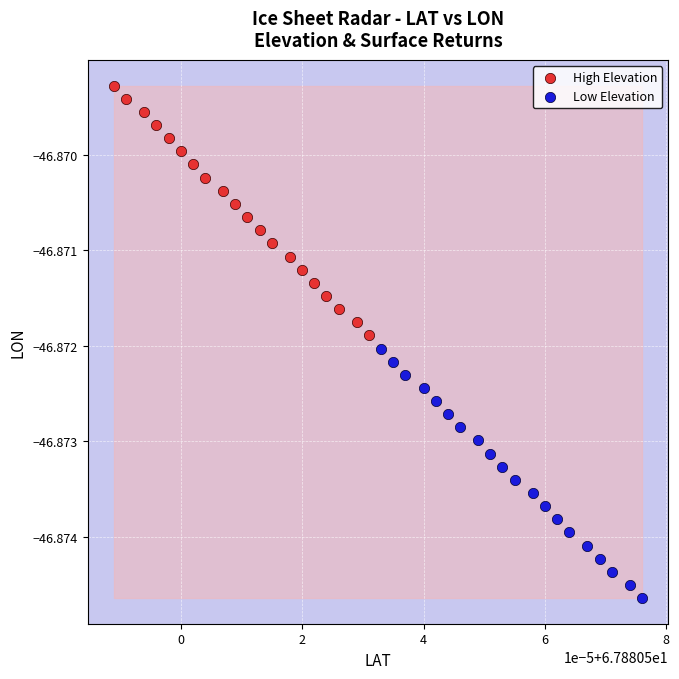

Which series contains the highest Y value?

High Elevation